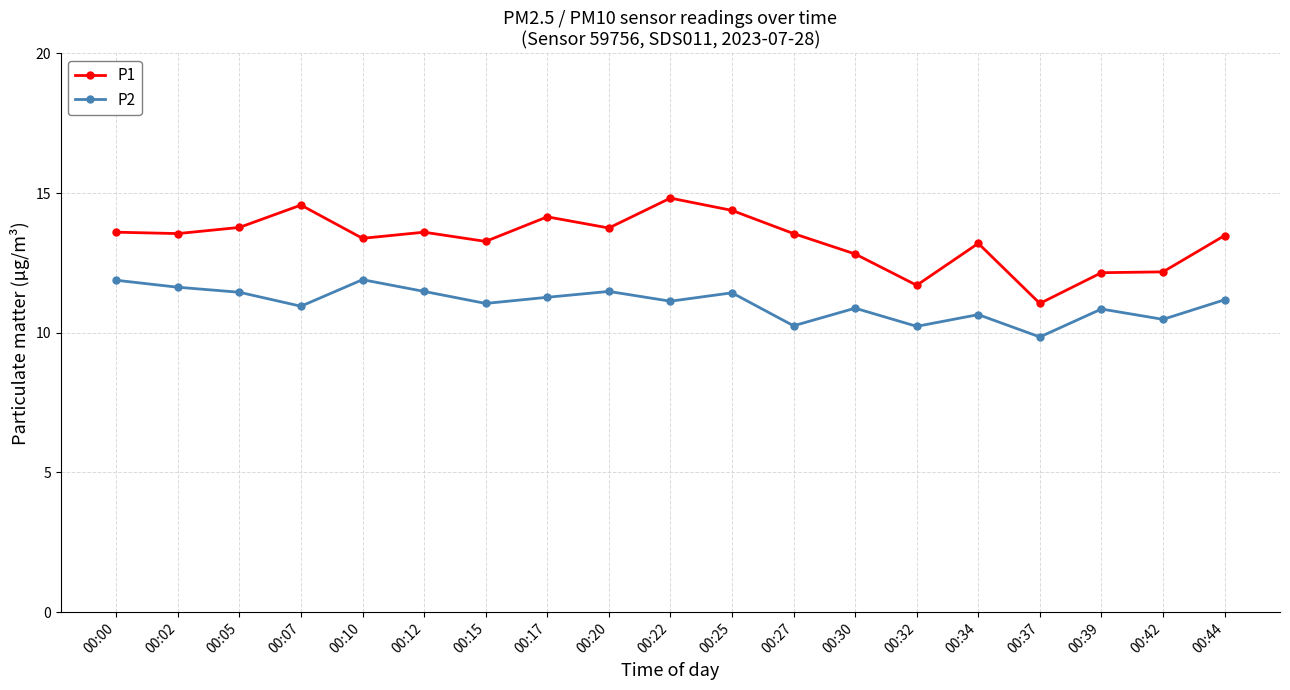

Does the chart display data point markers on the line(s)?

Yes